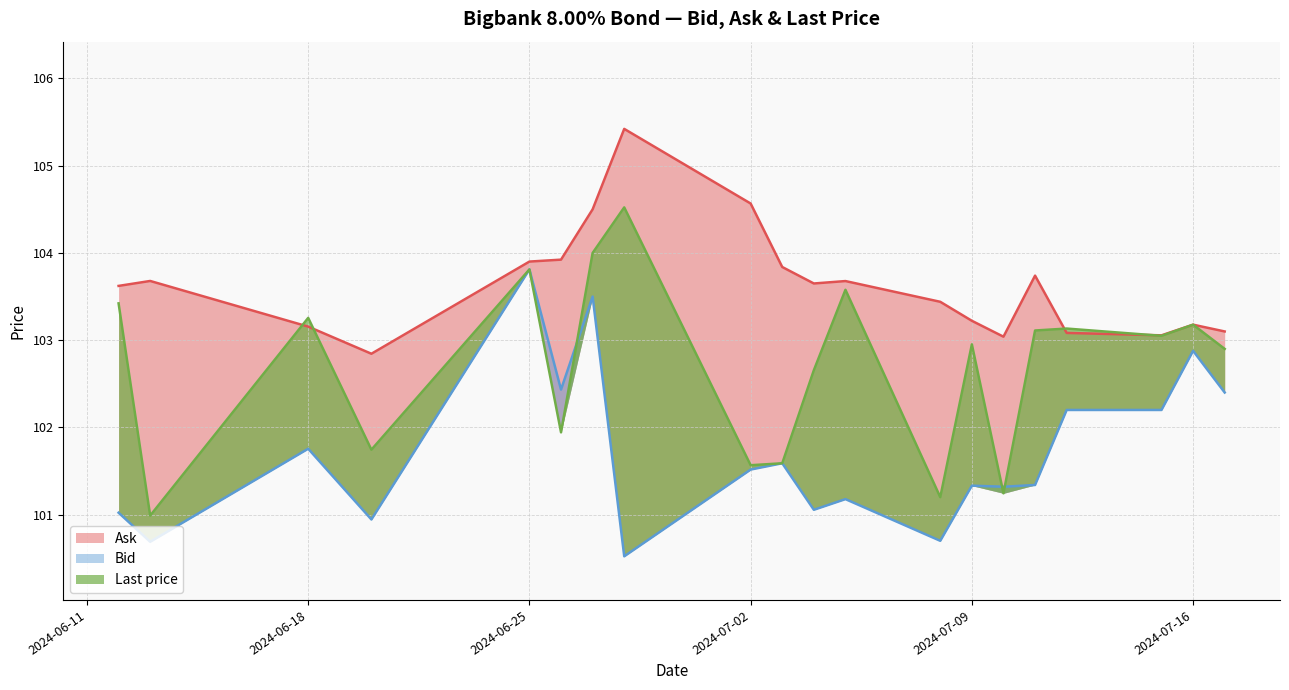

Which has a higher value, 2024-06-18 or 2024-07-16?

2024-07-16